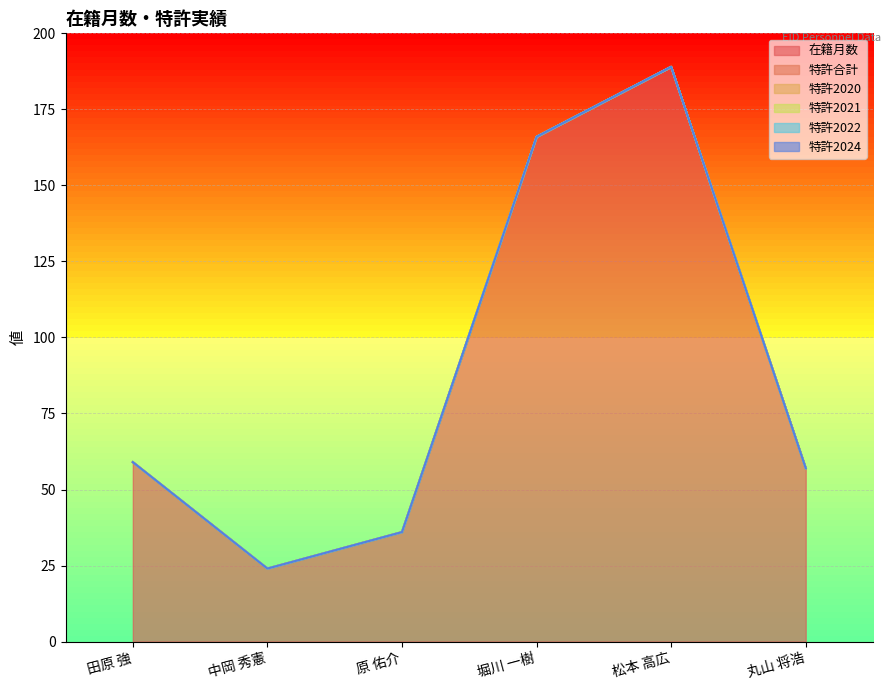

Which series changed the most between 原 佑介 and 堀川 一樹?

在籍月数